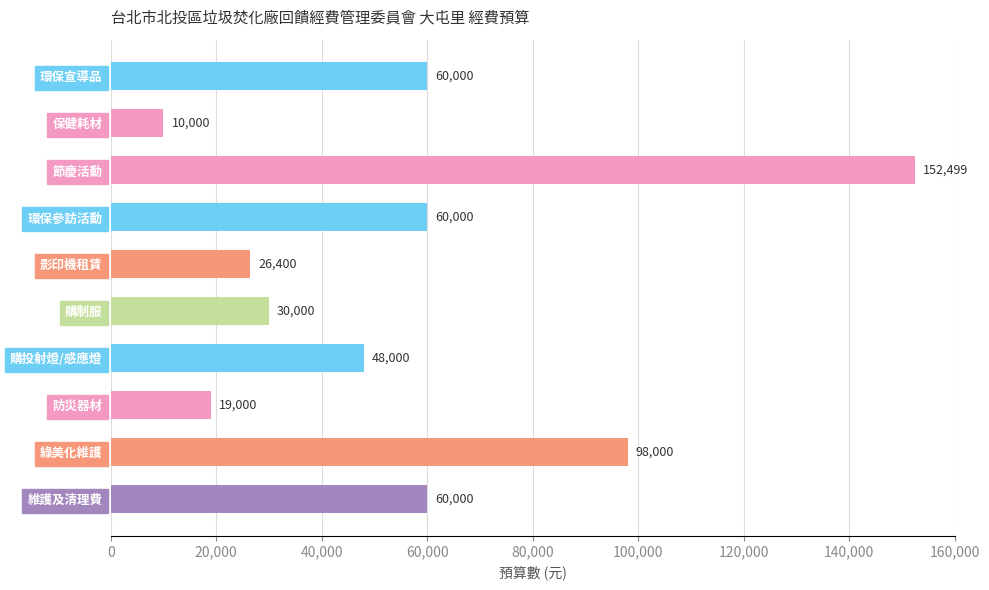

What is the maximum value shown in the chart?

152499